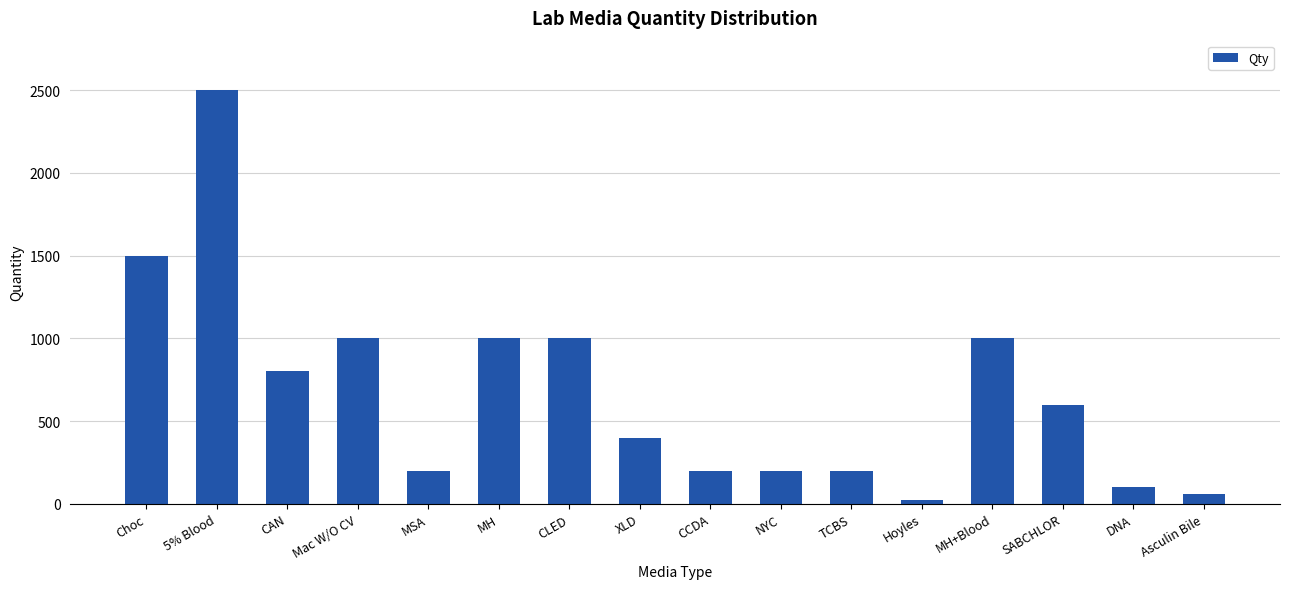

Approximately how many times larger is the value at MH compared to Choc?

0.7